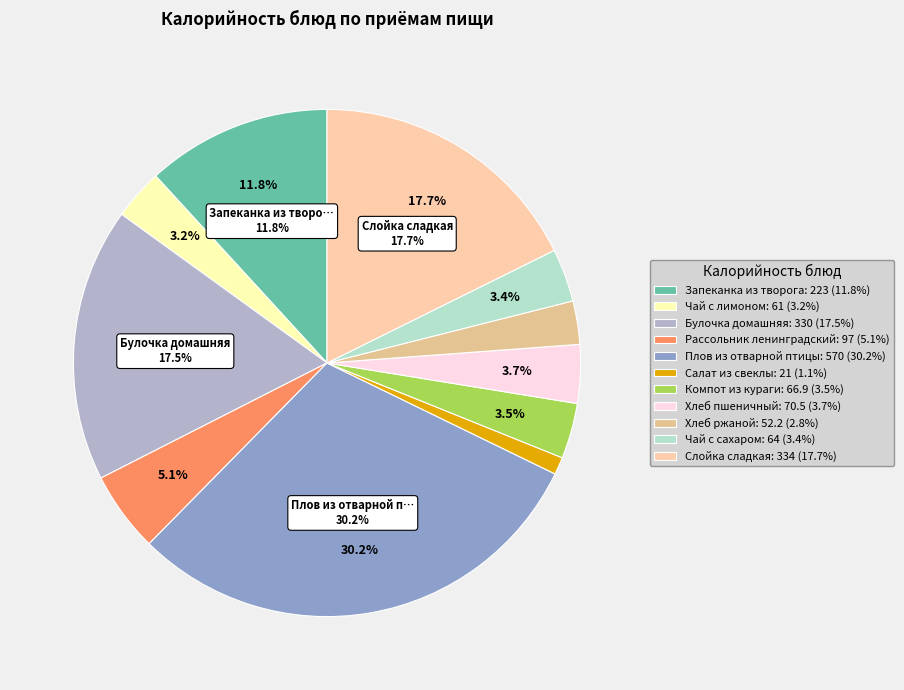

To the nearest percent, what percentage of the pie is Запеканка из творога?

12%